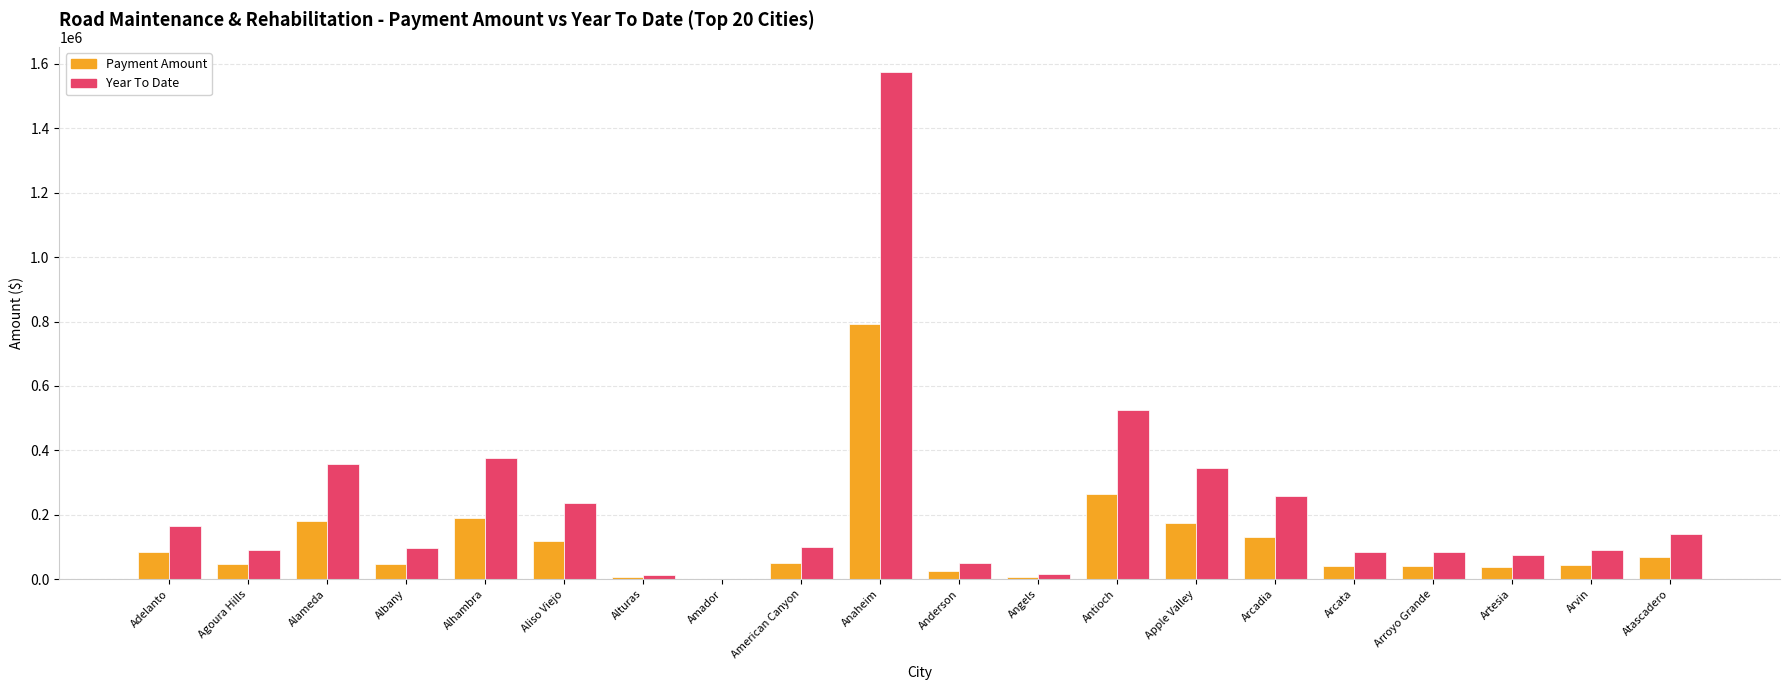

Which category has the highest value in the Year To Date series?

Anaheim